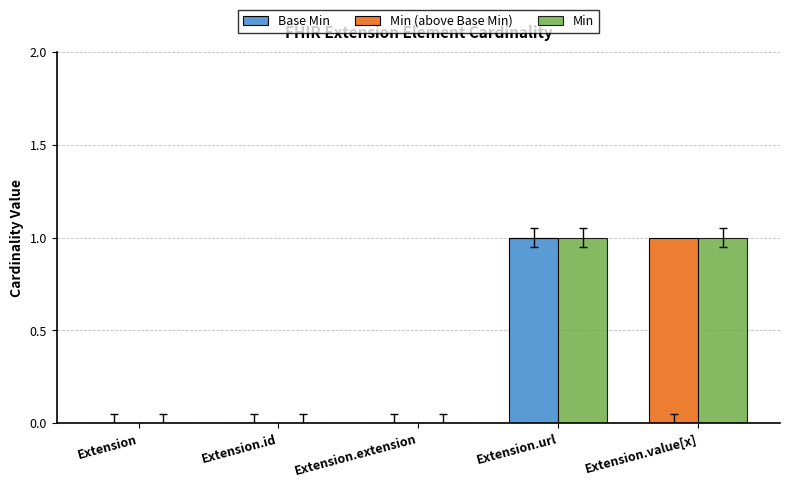

Count the Min (above Base Min) values in the range 0 to 1.

5